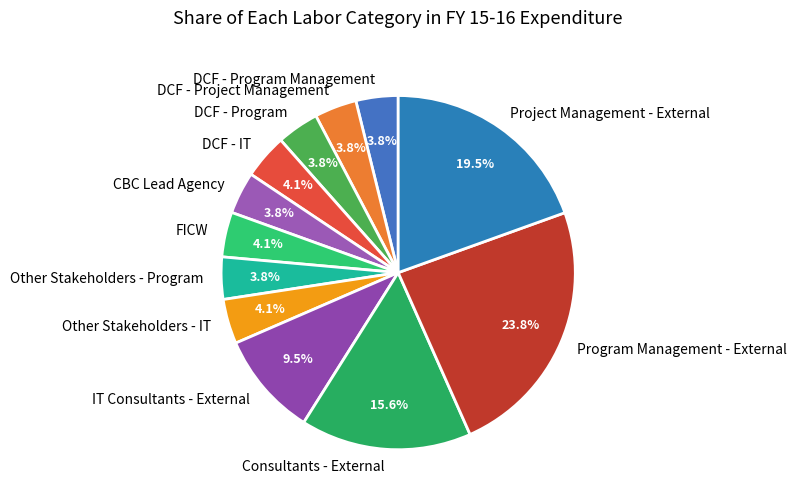

Is there a majority slice in this chart?

No